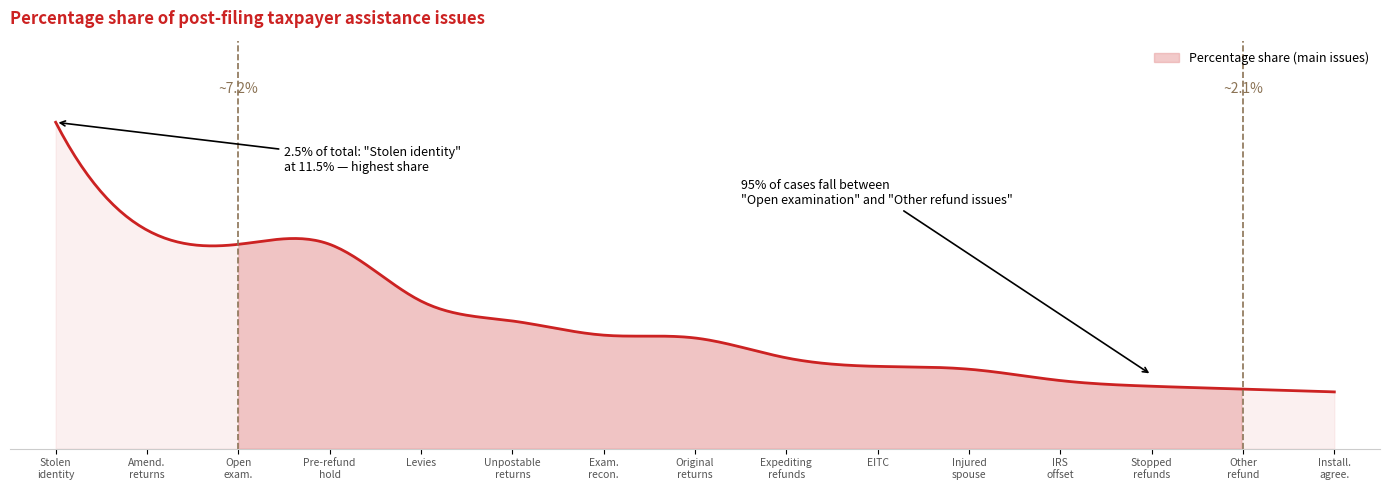

What is the change in value from Examination reconsideration to IRS offset to IRS tax liabilities?

-1.6